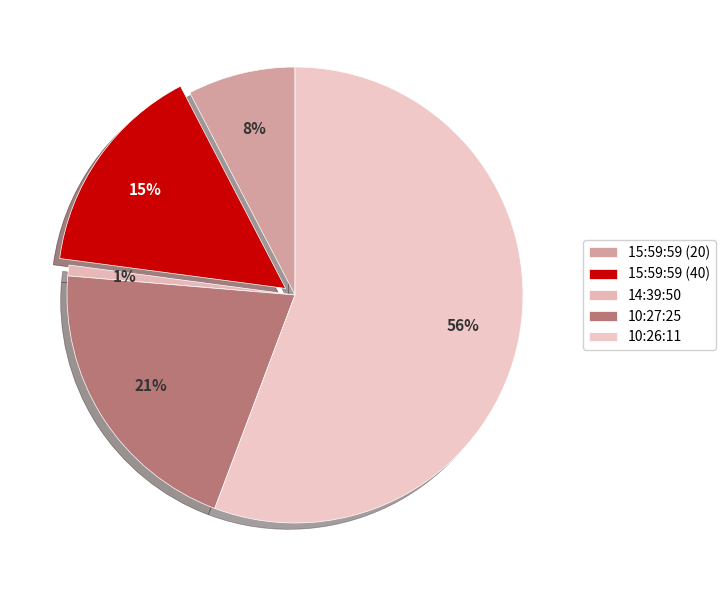

True or false: 15:59:59 (20) accounts for 19% of the total.

False